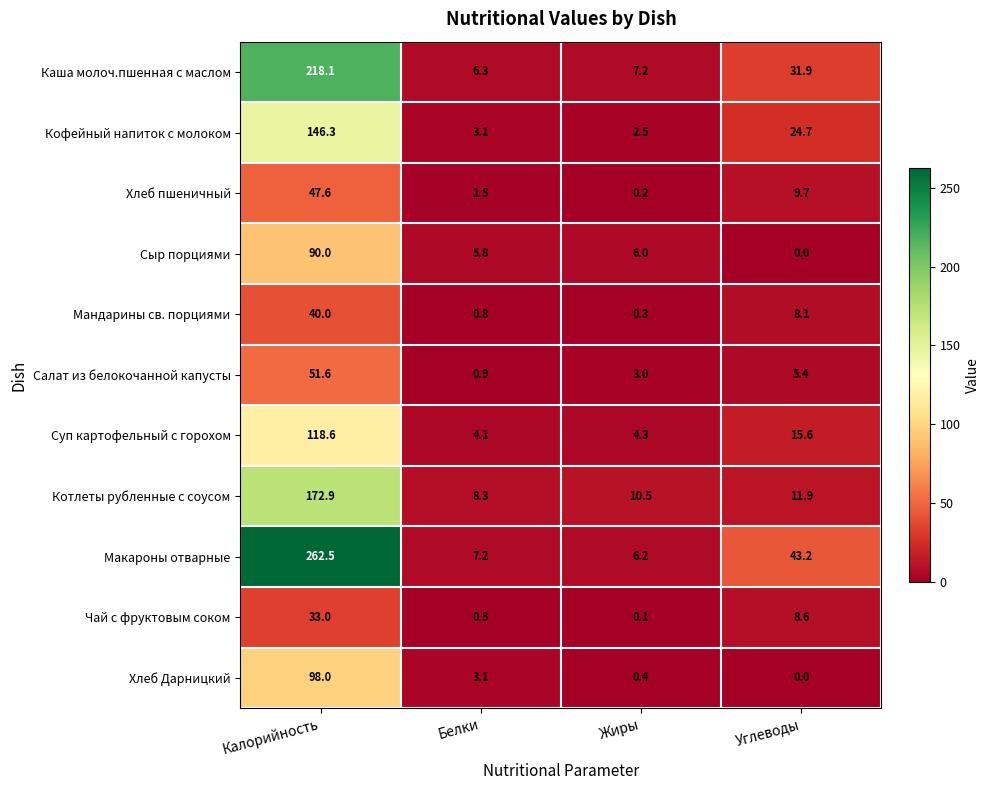

Is the value of Хлеб пшеничный at Углеводы greater than the value of Мандарины св. порциями at Белки?

Yes